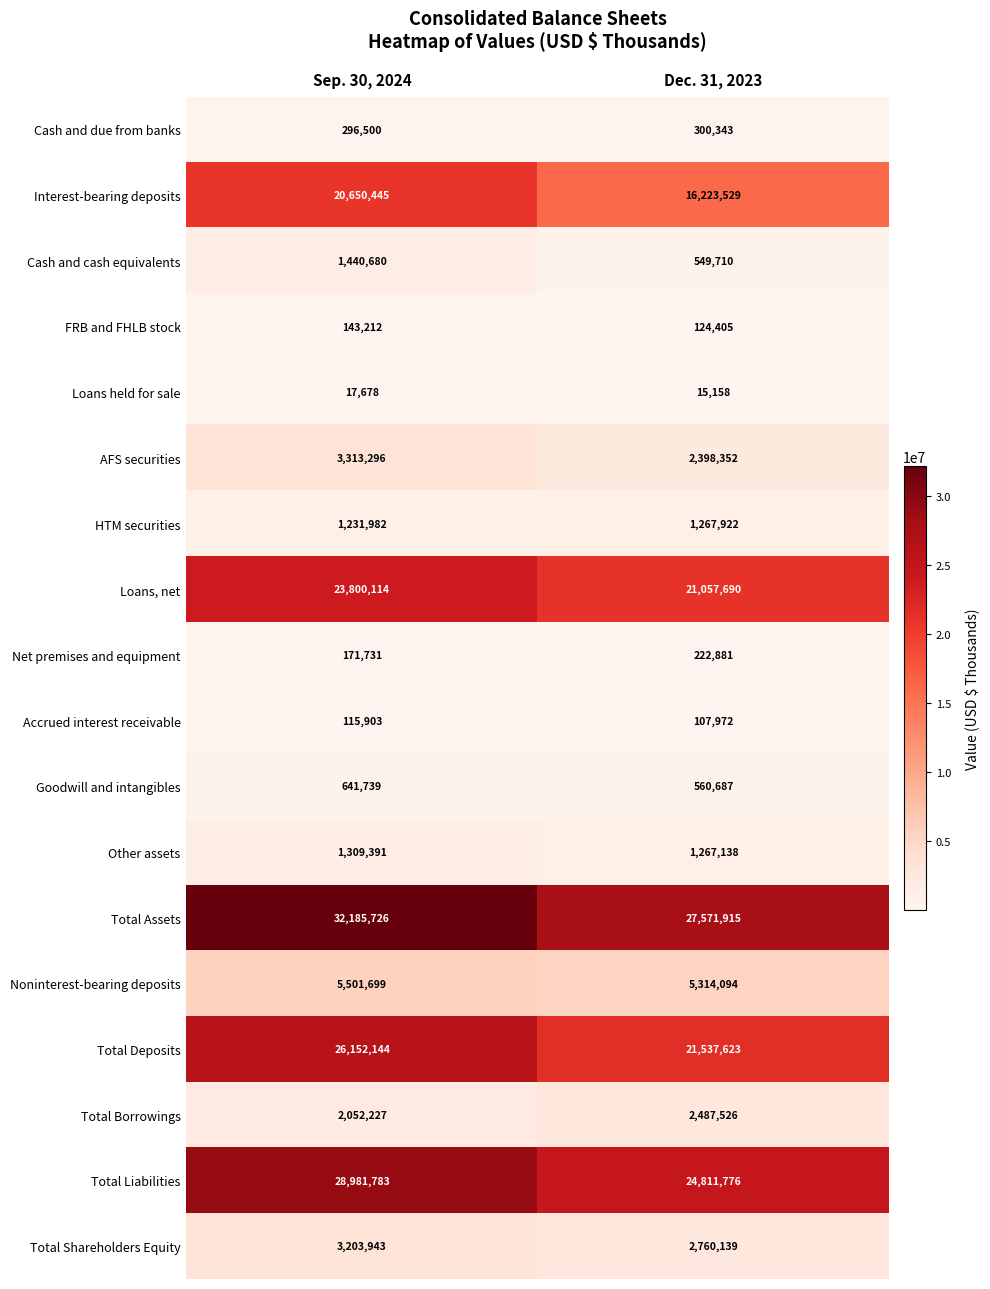

What is the difference between the maximum and minimum values in the Total Shareholders Equity series?

443804